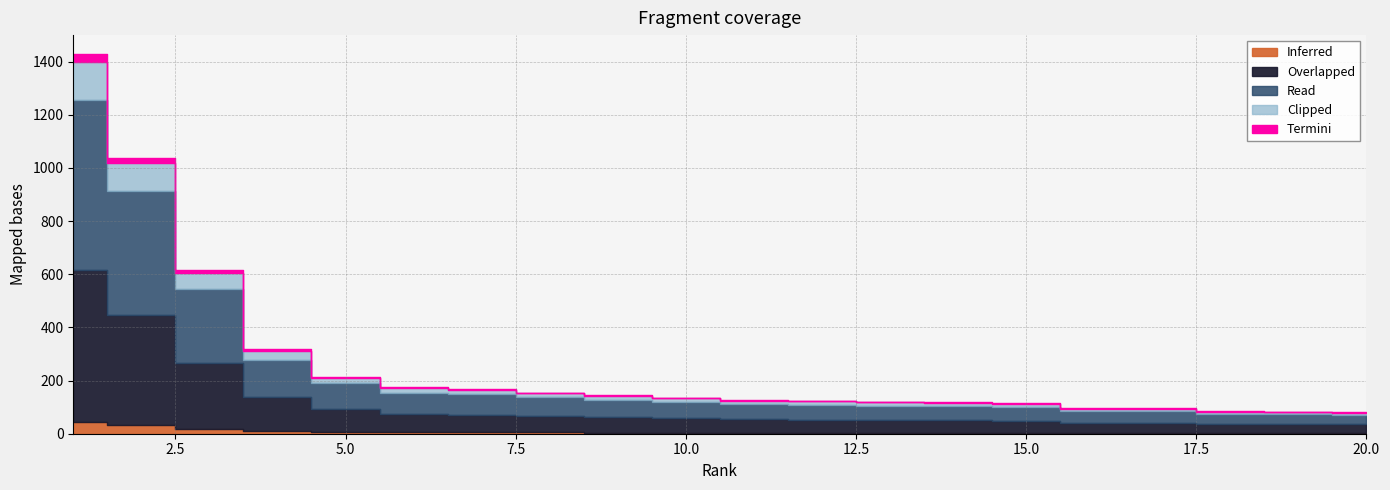

The value at 3 is 269. True or false?

False